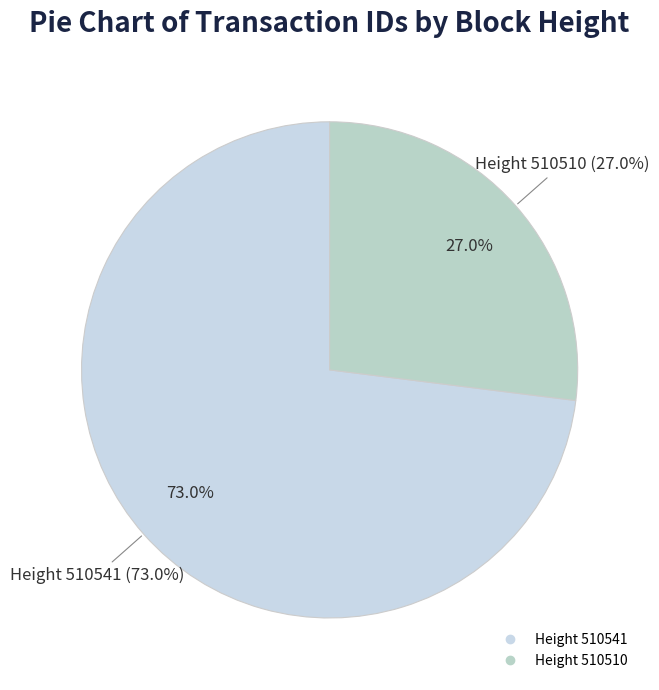

True or false: 510510 accounts for 27% of the total.

True